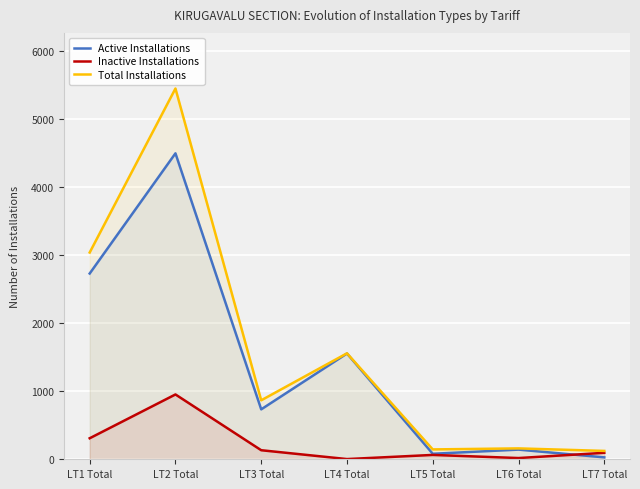

What is the total value across all series at LT2 Total?

10902